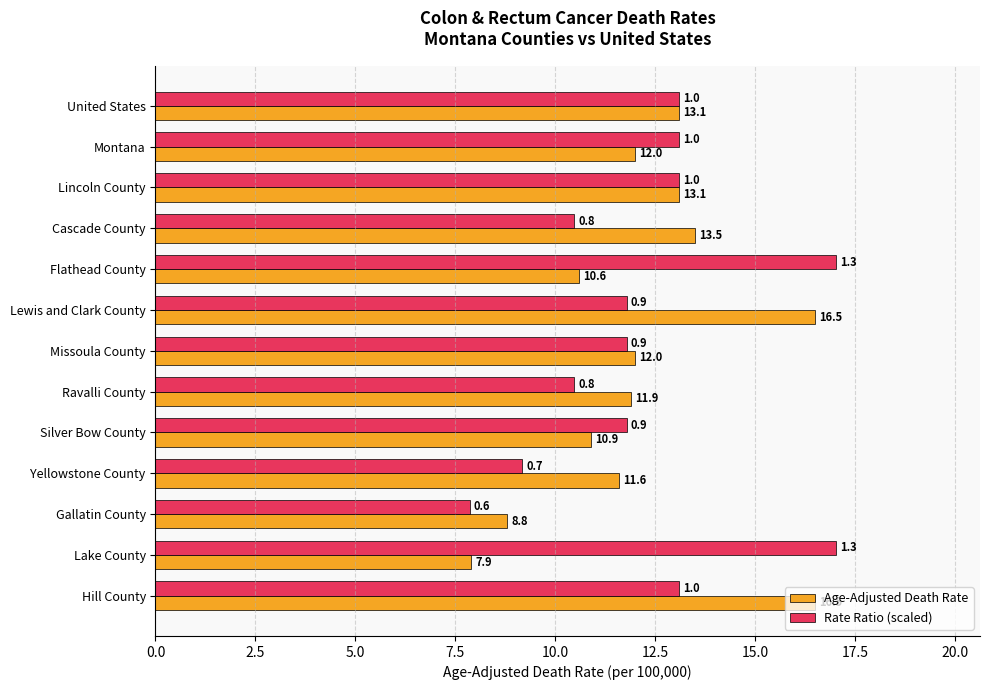

What is the difference between the highest and lowest values at Flathead County?

6.4